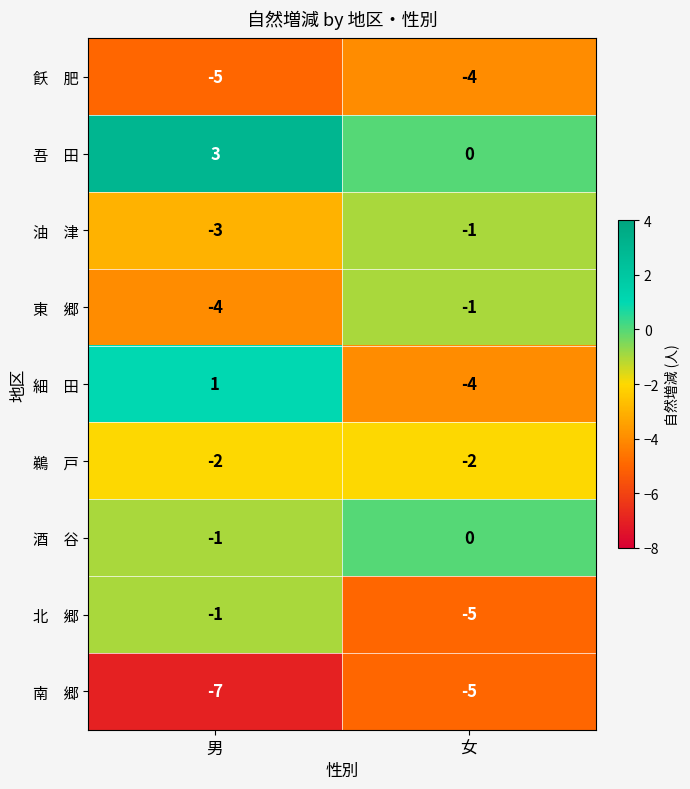

What is the spread (max minus min) of values at 男?

10